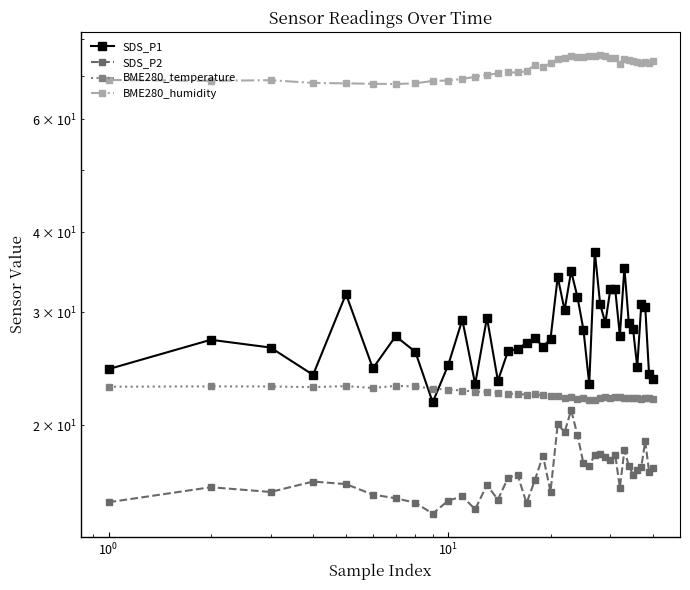

What are all the series names shown in the legend?

SDS_P1, SDS_P2, BME280_temperature, BME280_humidity